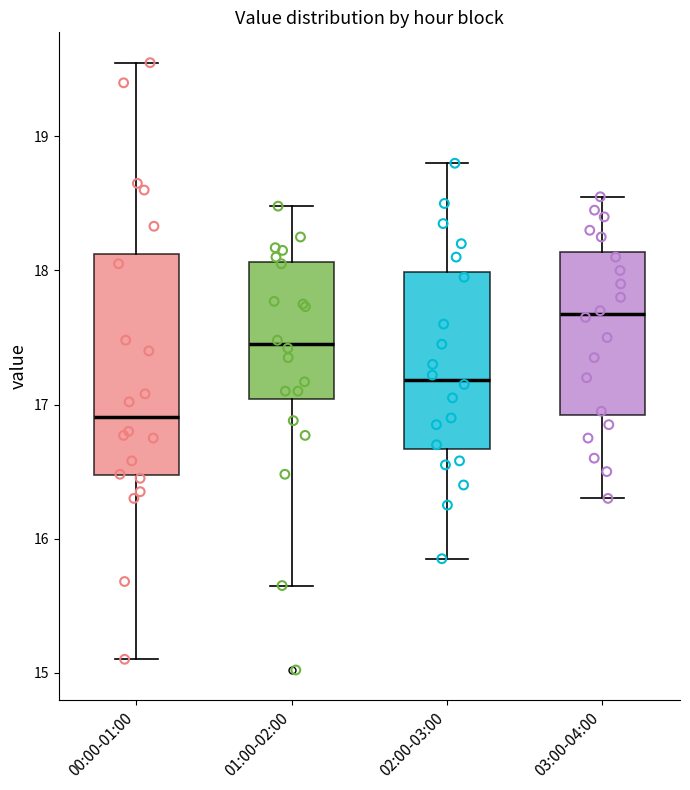

Reading left to right, read every box against the y-axis: the position of its median line, the range the box covers, and the ends of its whiskers. The values are not printed on the chart, so give them approximately, as read against the axis.

00:00-01:00: median 16.9, box 16.5 to 18.1, whiskers 15.1 to 19.6
01:00-02:00: median 17.5, box 17.0 to 18.1, whiskers 15.7 to 18.5
02:00-03:00: median 17.2, box 16.7 to 18.0, whiskers 15.9 to 18.8
03:00-04:00: median 17.7, box 16.9 to 18.1, whiskers 16.3 to 18.6